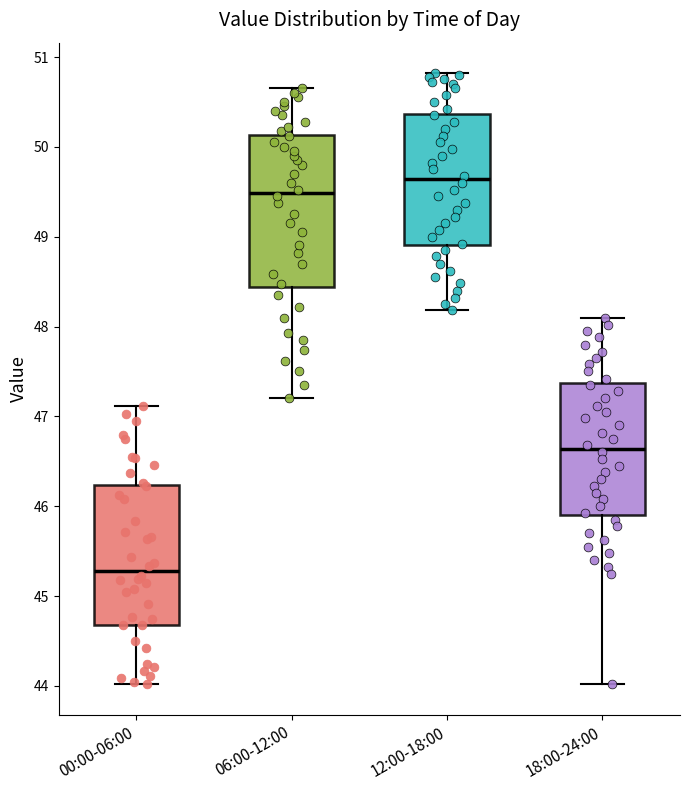

Reading left to right, read every box against the y-axis: the position of its median line, the range the box covers, and the ends of its whiskers. The values are not printed on the chart, so give them approximately, as read against the axis.

00:00-06:00: median 45.3, box 44.7 to 46.2, whiskers 44.0 to 47.1
06:00-12:00: median 49.5, box 48.4 to 50.1, whiskers 47.2 to 50.7
12:00-18:00: median 49.6, box 48.9 to 50.4, whiskers 48.2 to 50.8
18:00-24:00: median 46.6, box 45.9 to 47.4, whiskers 44.0 to 48.1